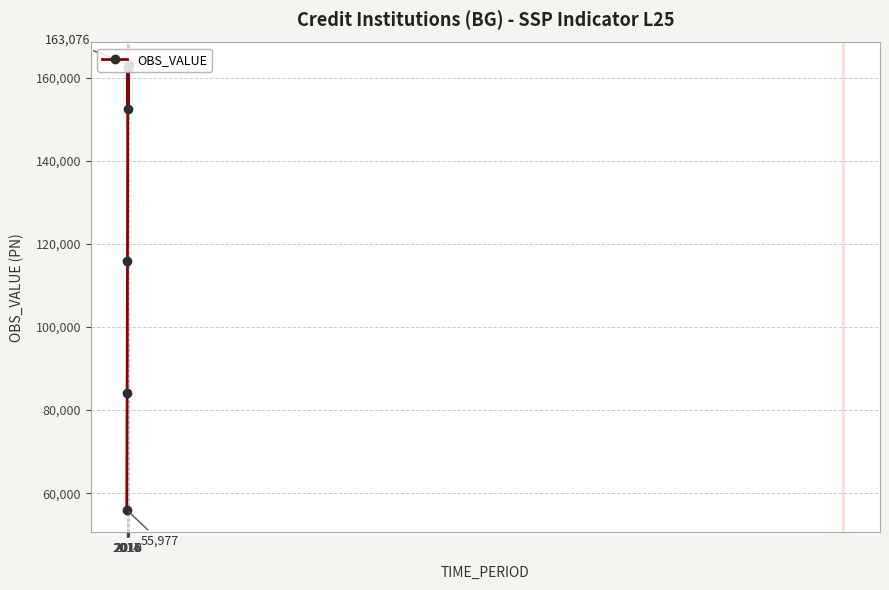

The value at 2019 is 248537. True or false?

False